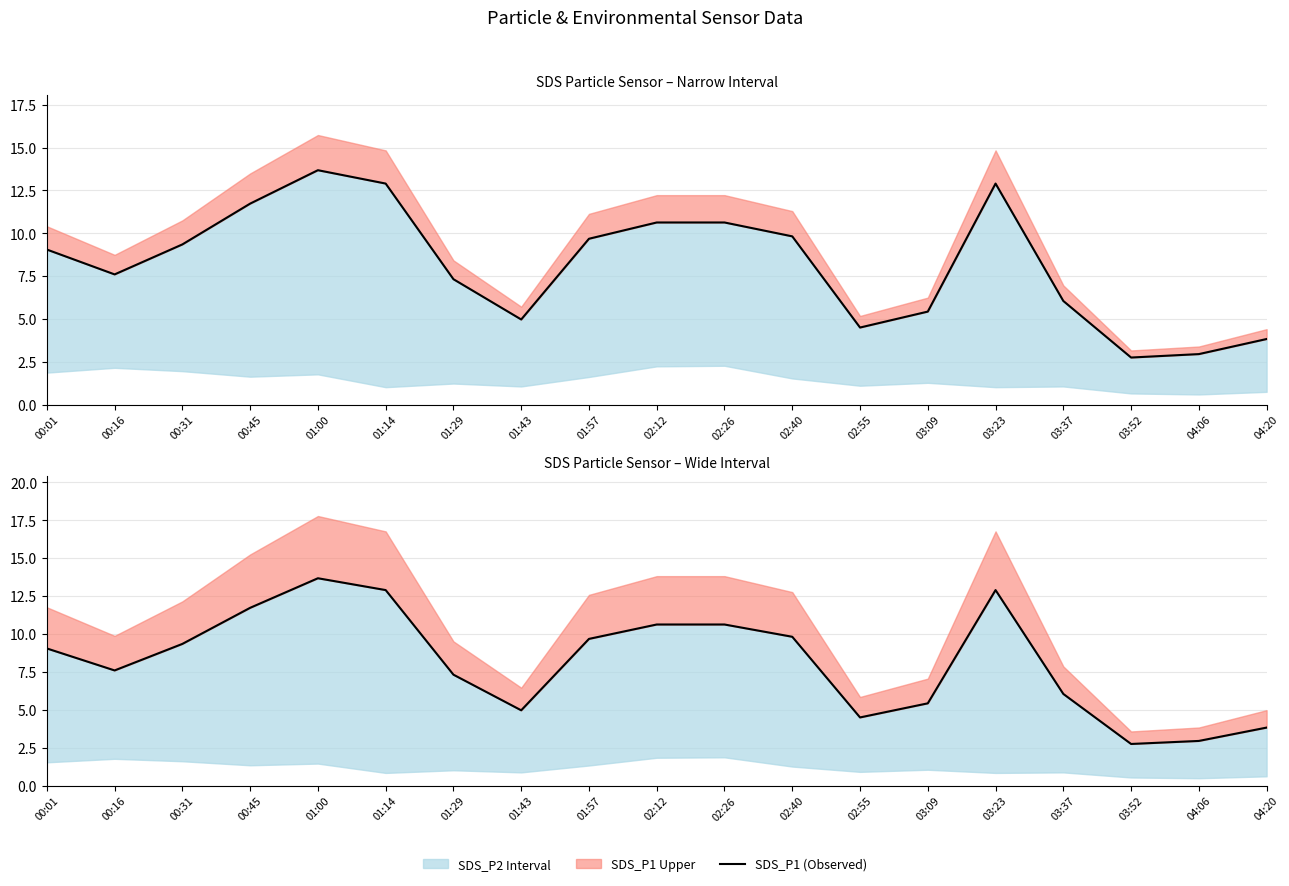

At which category does the chart reach its peak across all series?

01:00